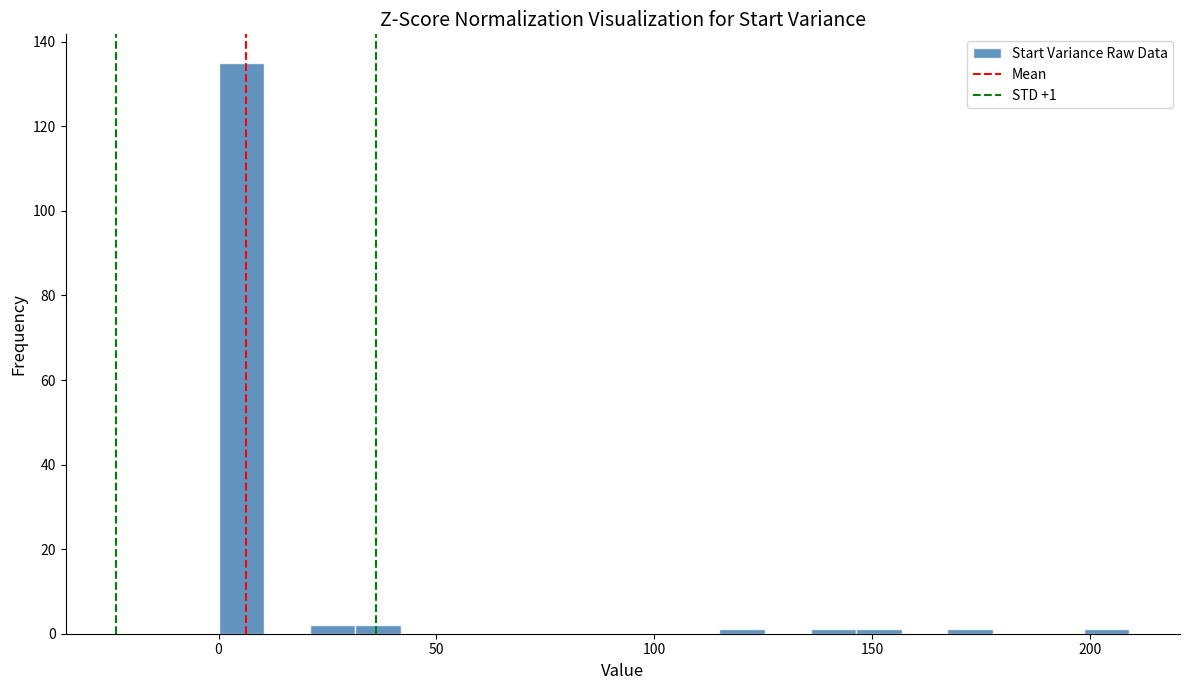

Read against the x-axis, roughly where is the centre of the tallest bar?

5